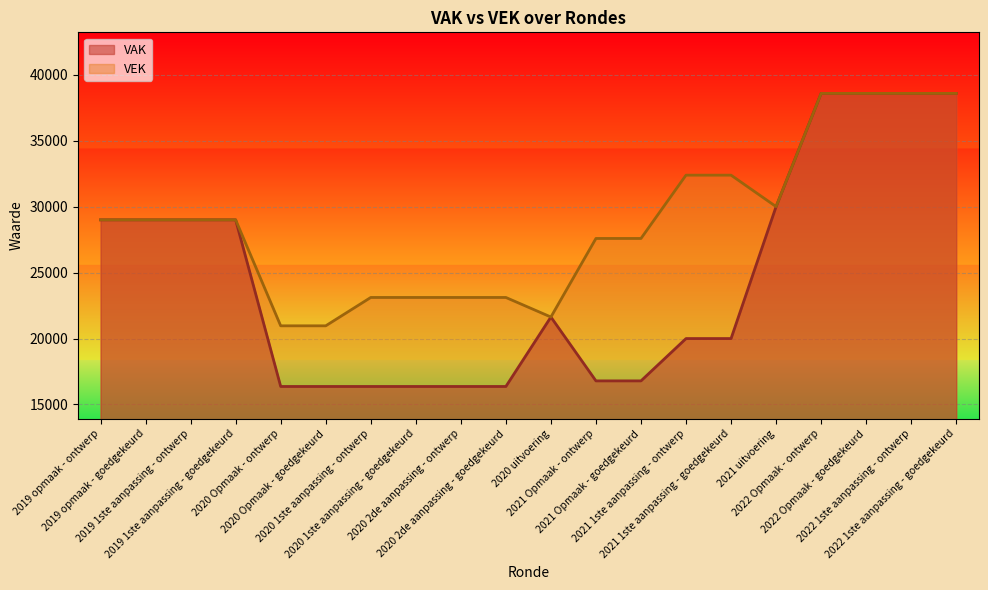

What is the value of the VAK point at the 1st from the left?

29000